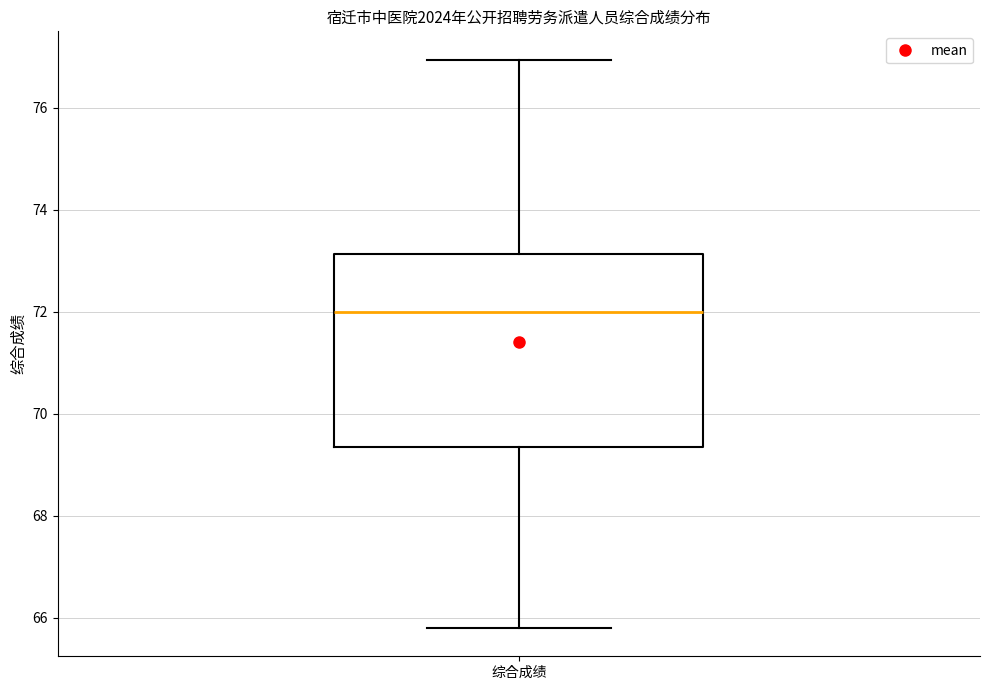

Read this box plot against the y-axis: the position of the median line, the range covered by the box, and the ends of both whiskers. The values are not printed on the chart, so give them approximately, as read against the axis.

median 72.0, box 69.4 to 73.2, whiskers 65.8 to 77.0